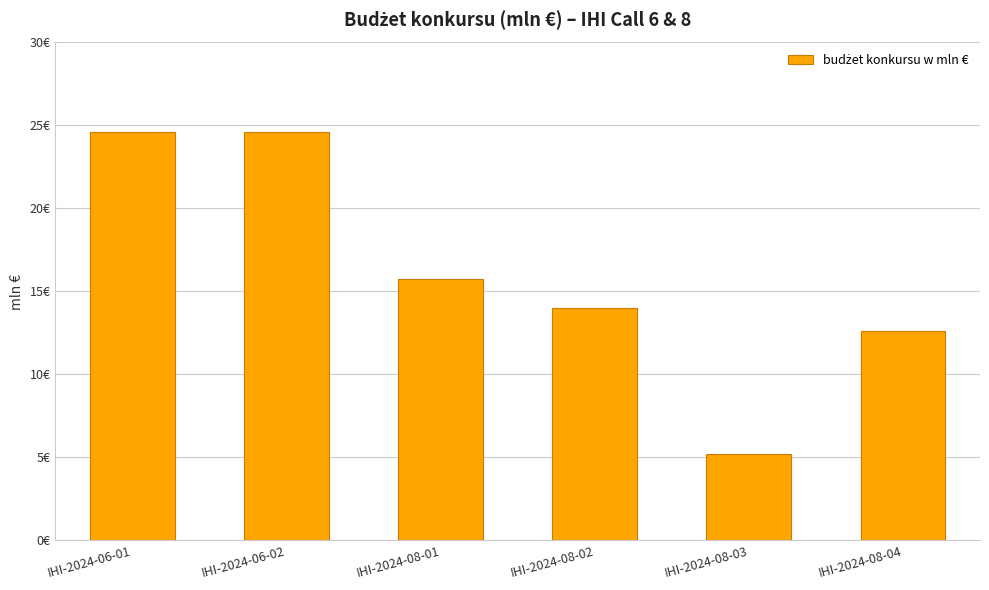

Reading right to left, extract all data points from this chart.

12.6	5.2	14.0	15.8	24.6	24.6